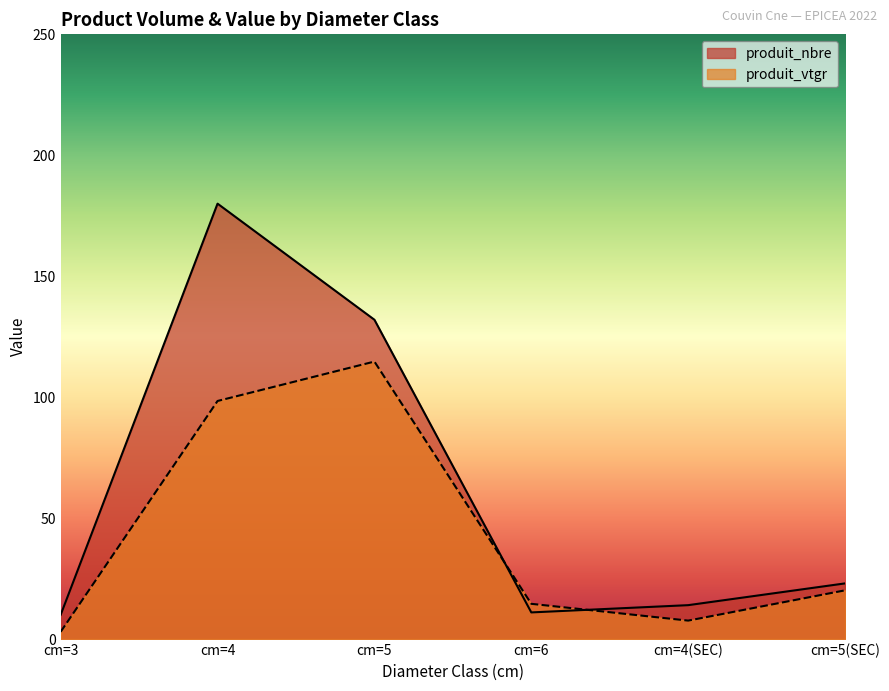

How many categories are shown in the chart?

6